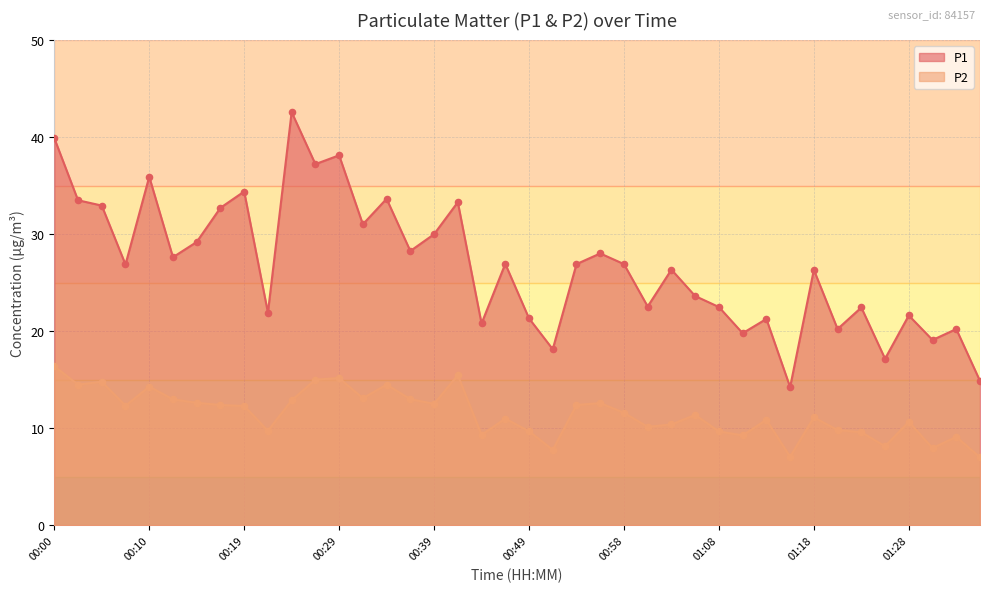

What is the total value across all series at 01:08?

32.2